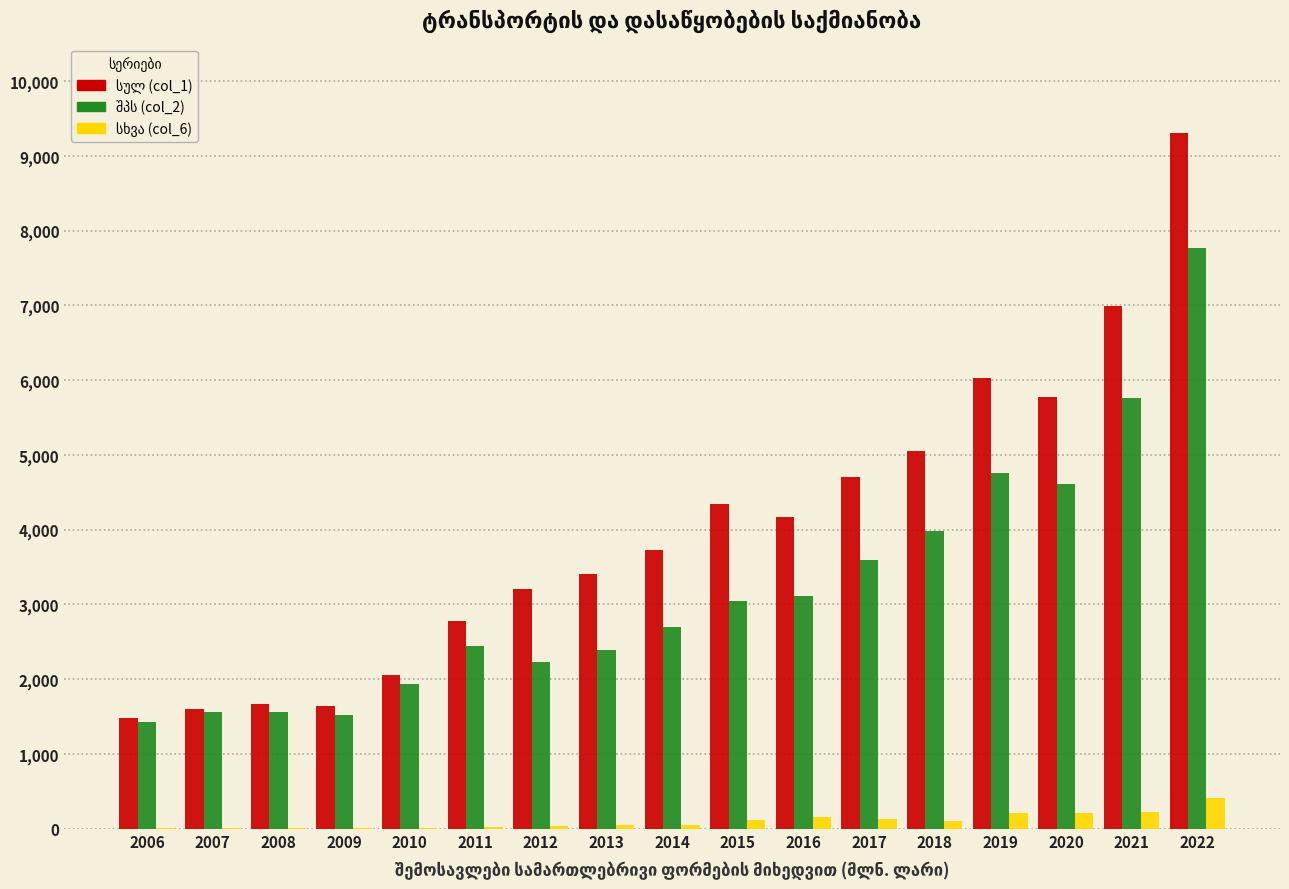

Which label corresponds to the largest value in the chart?

2022